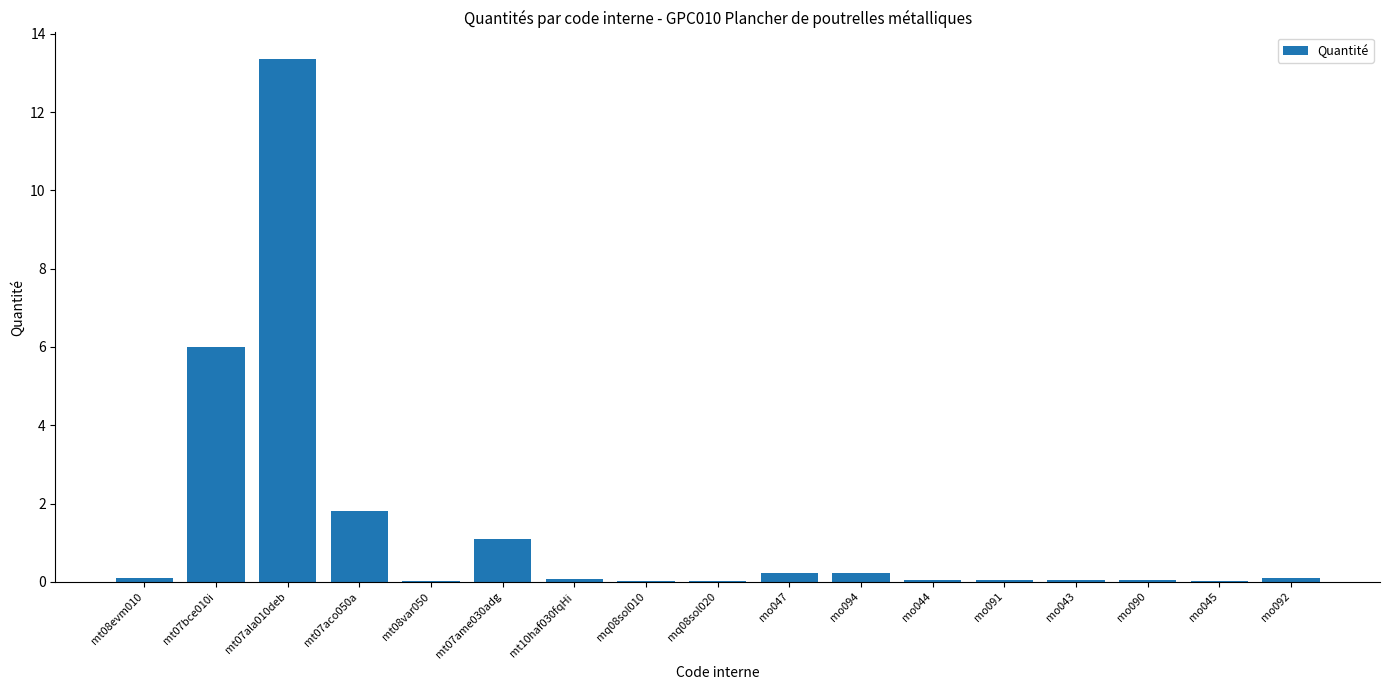

The chart shows a value of 0.0 at mt08var050. True or false?

True